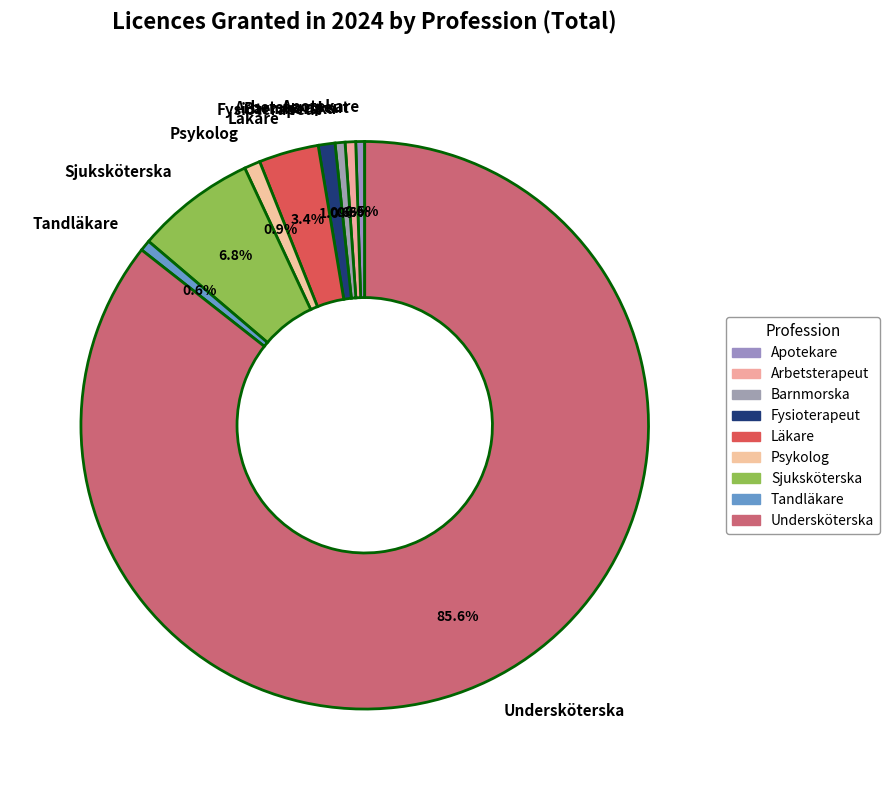

Approximately how many times larger is the value at Läkare compared to Arbetsterapeut?

5.7